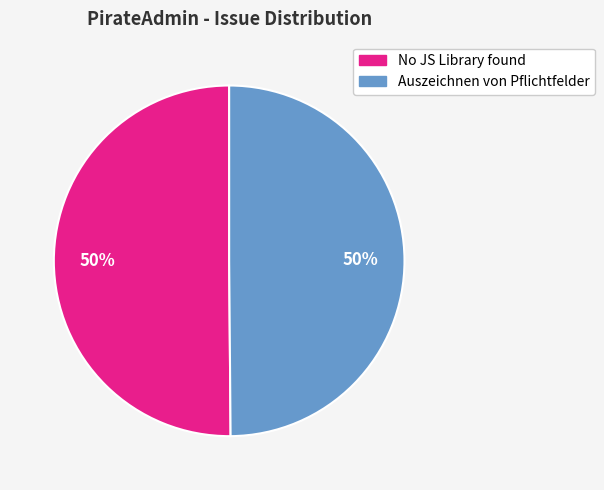

How many slices are in this pie chart?

2